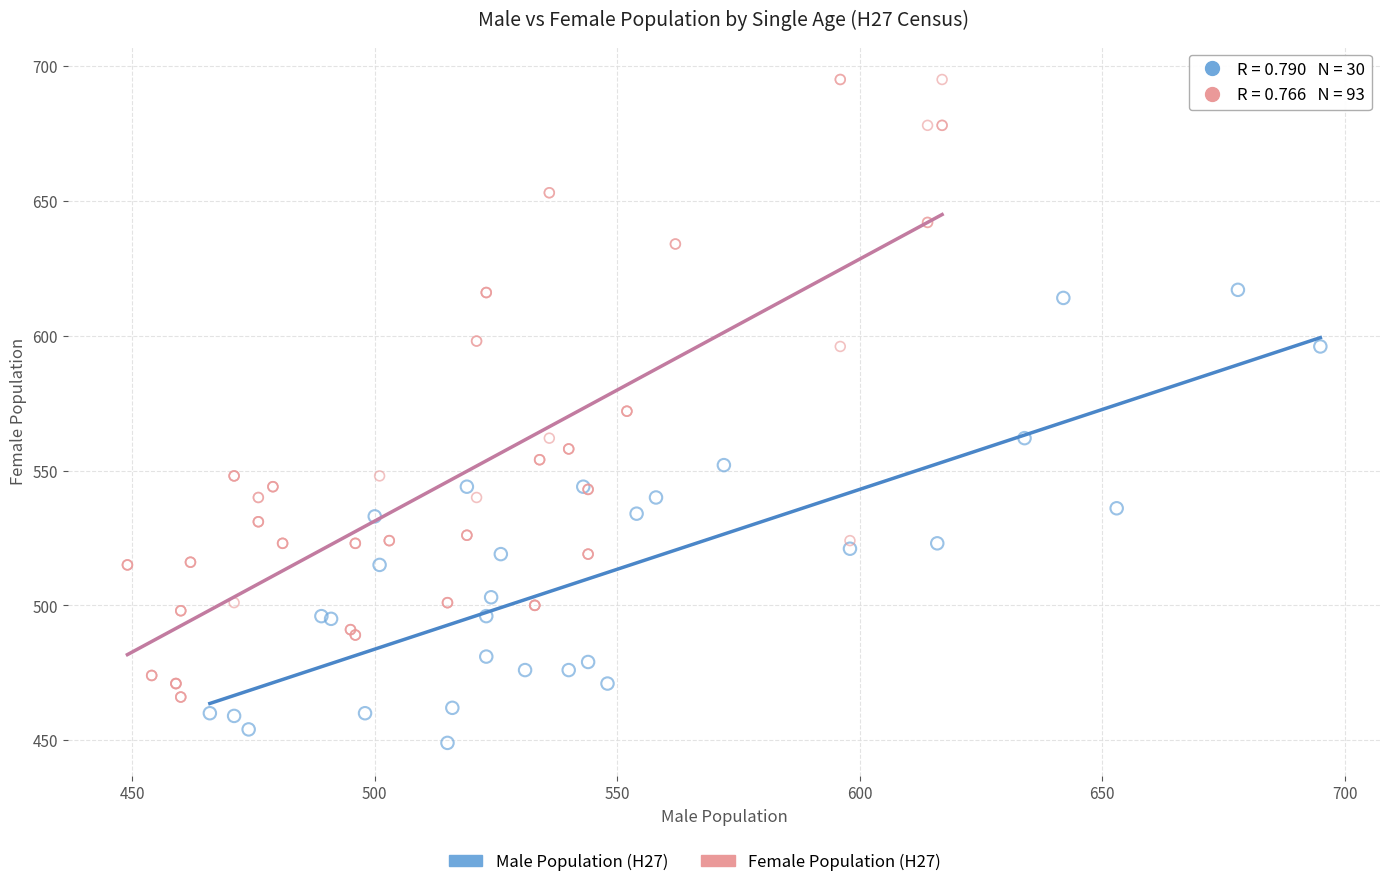

Which series has the largest Y range (max minus min)?

Female Population (H27)